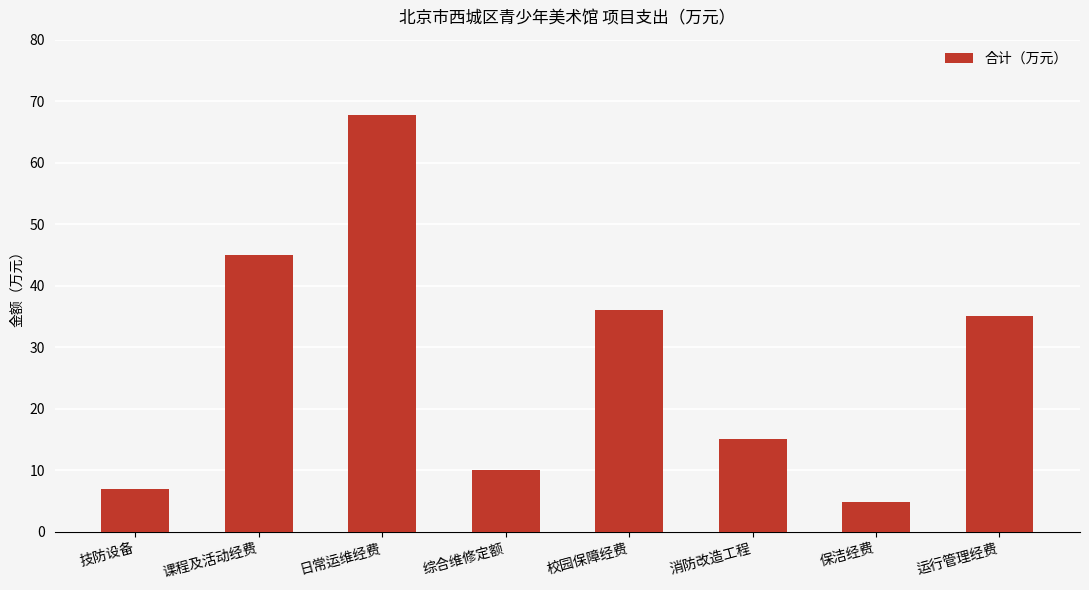

The value at 消防改造工程 is 8.8. True or false?

False